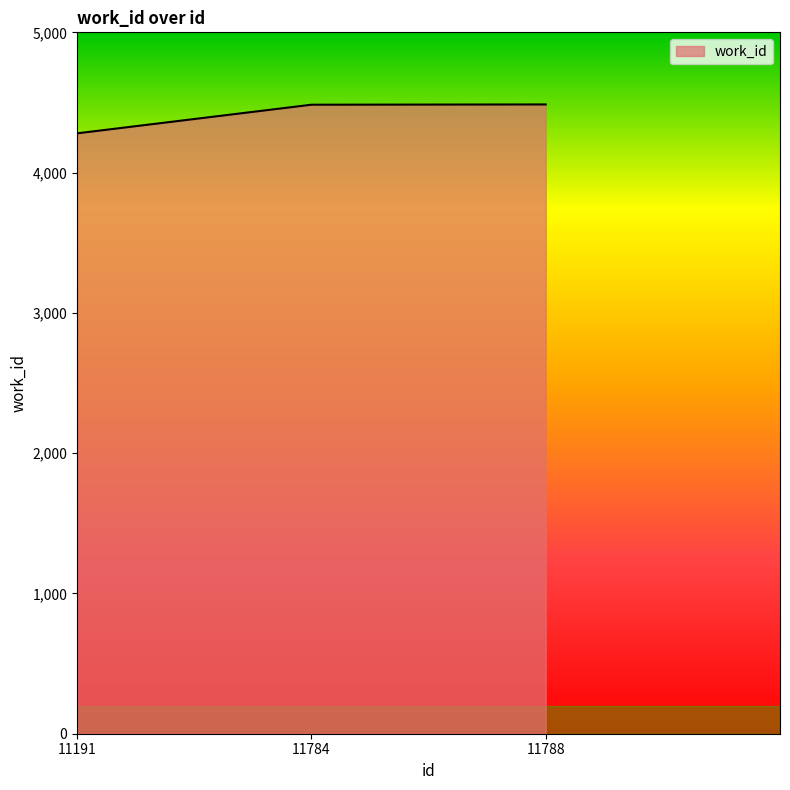

True or false: the data shows 1863 at 11191.

False